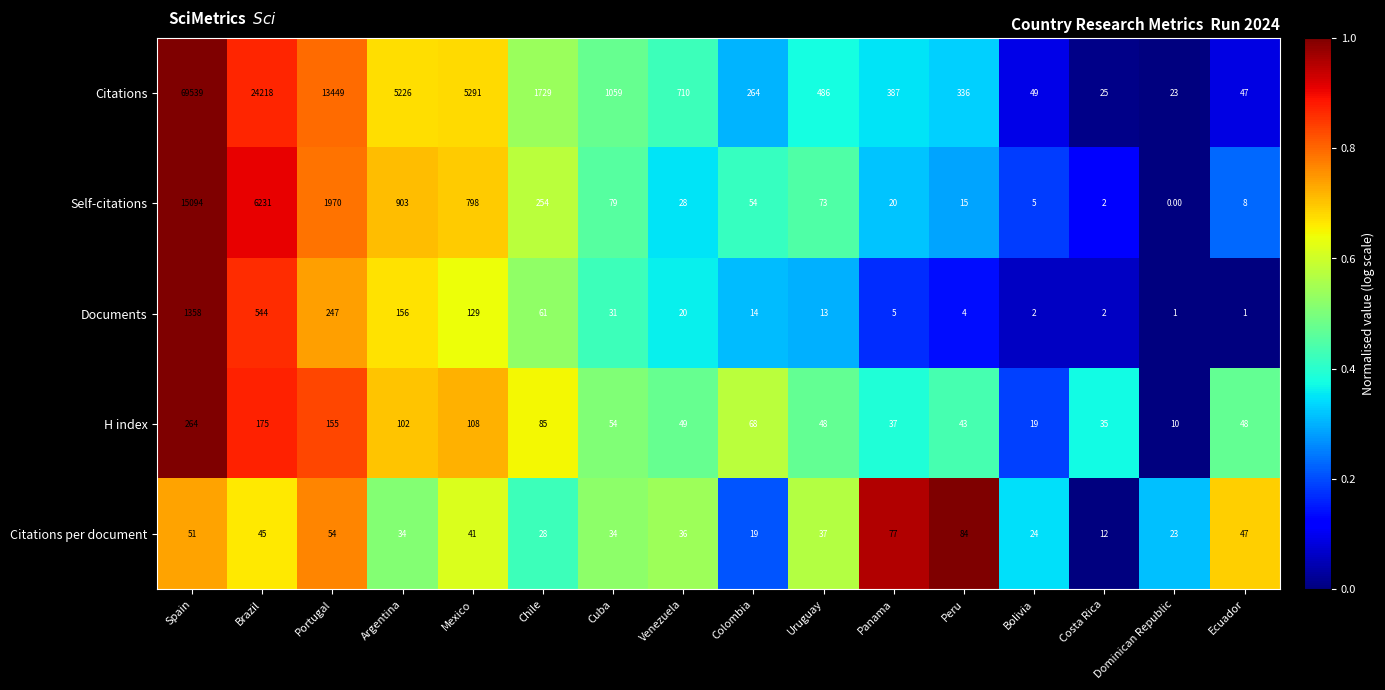

Rank the series by their maximum value, from highest to lowest.

Citations, Self-citations, Documents, H index, Citations per document